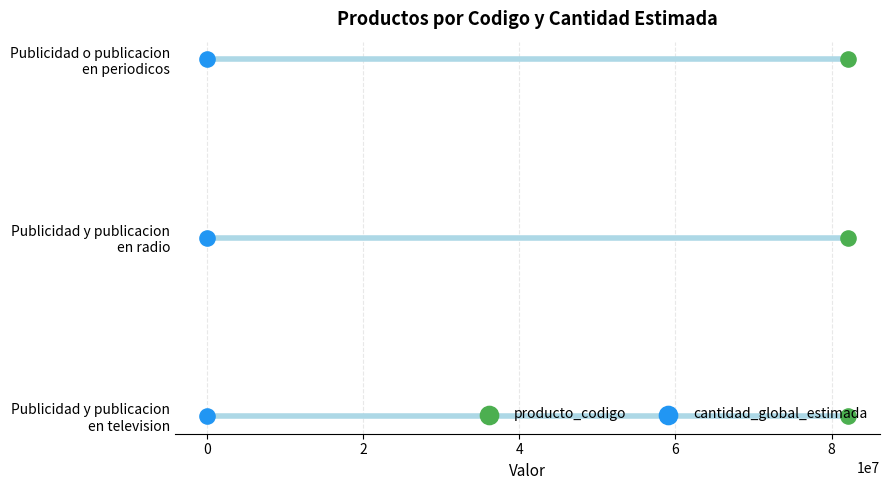

Which series has the largest total across all categories?

producto_codigo